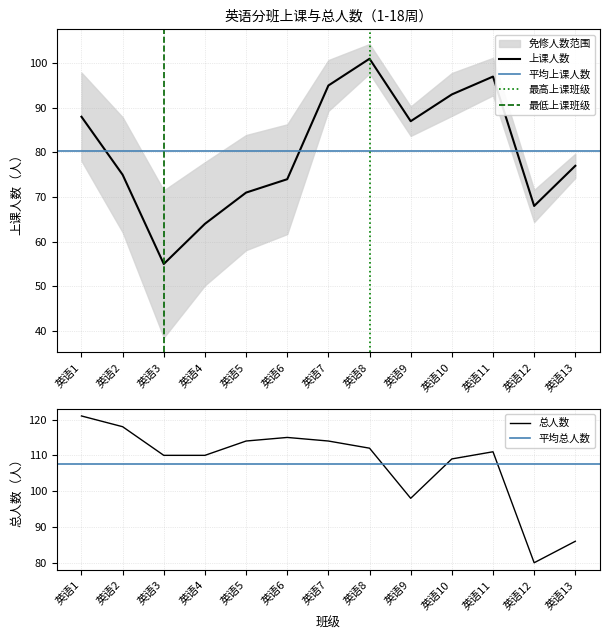

True or false: 总人数 has more than 0 interior local peaks.

True